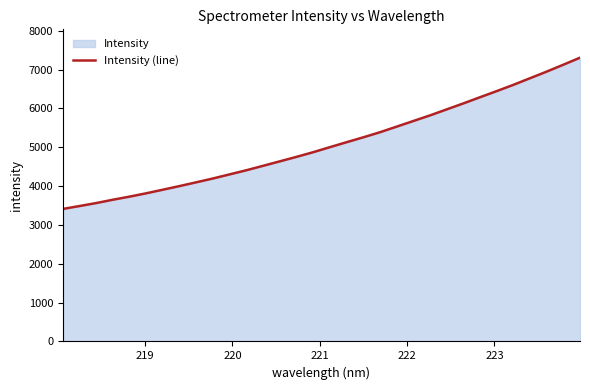

What is the difference between the second highest and second lowest values?

3638.1